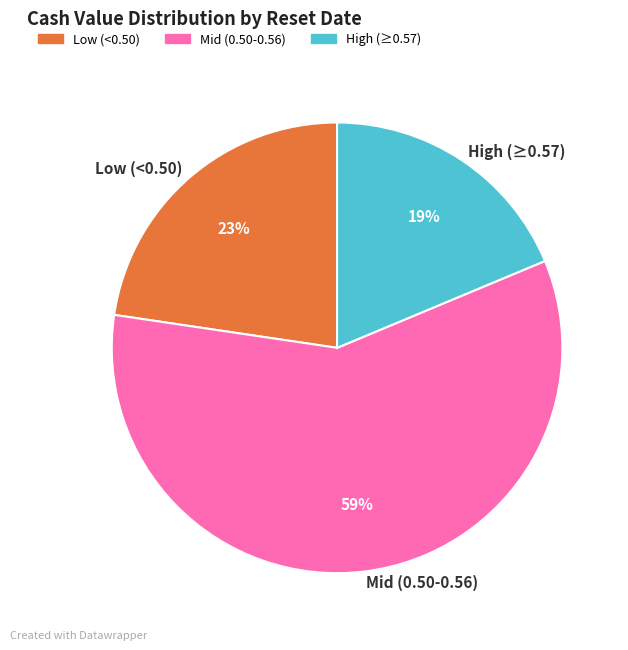

Is the sum of High (≥0.57) and Mid (0.50-0.56) greater than half?

Yes